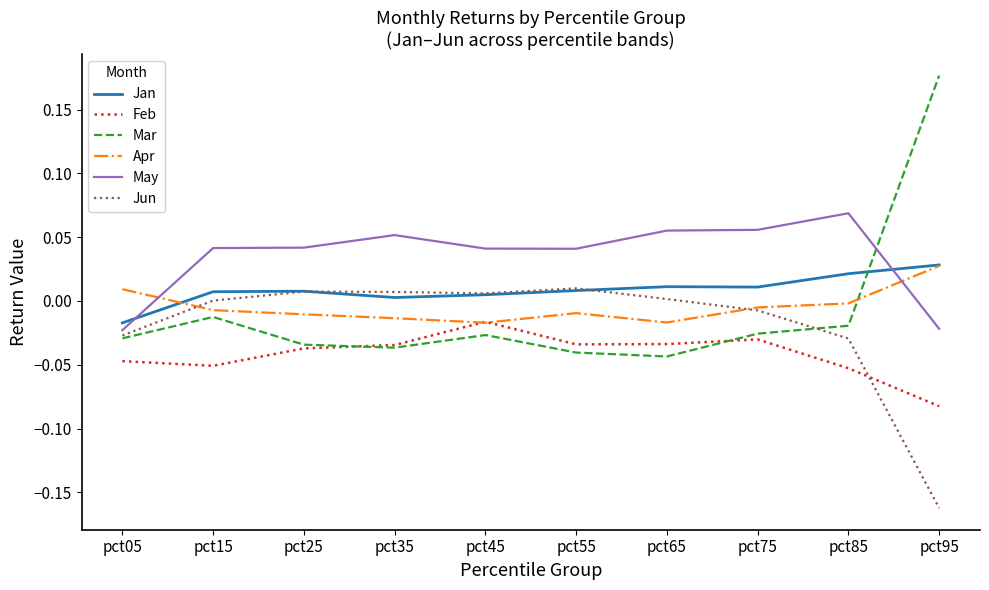

Which label corresponds to the largest value in the chart?

pct95